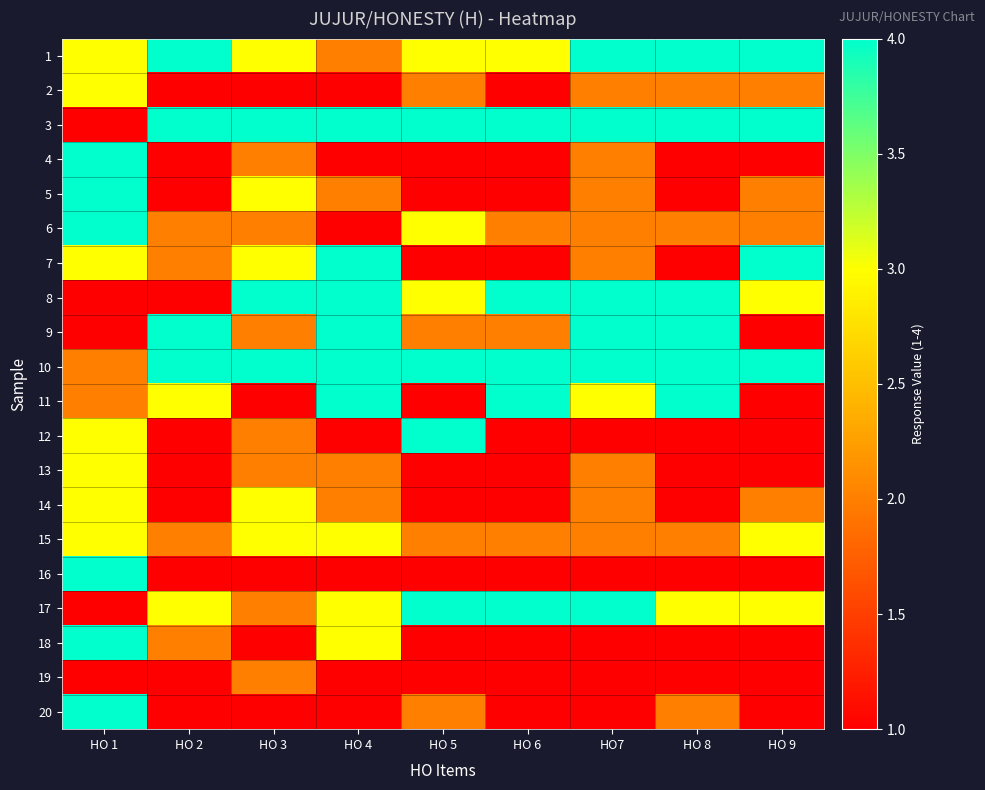

What is the spread (max minus min) of values at HO 9?

3